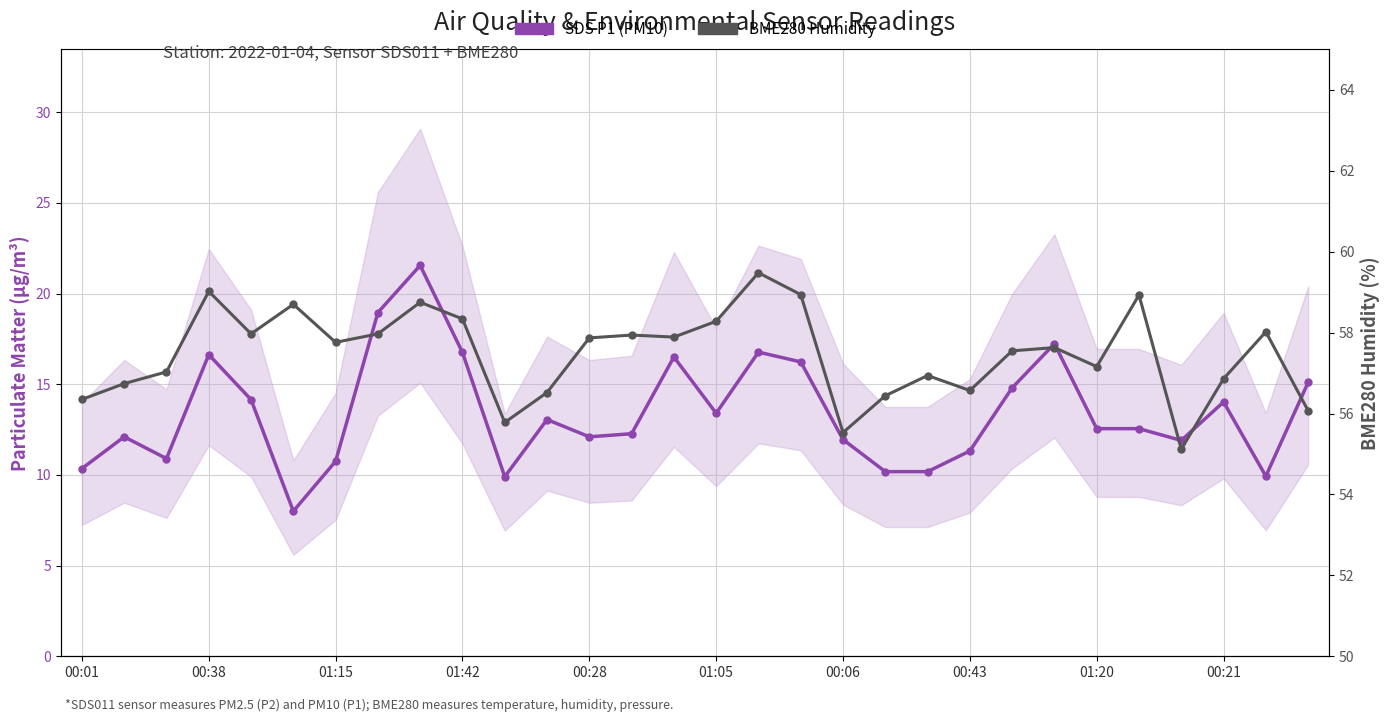

What is the total value across all series at 26?

67.0